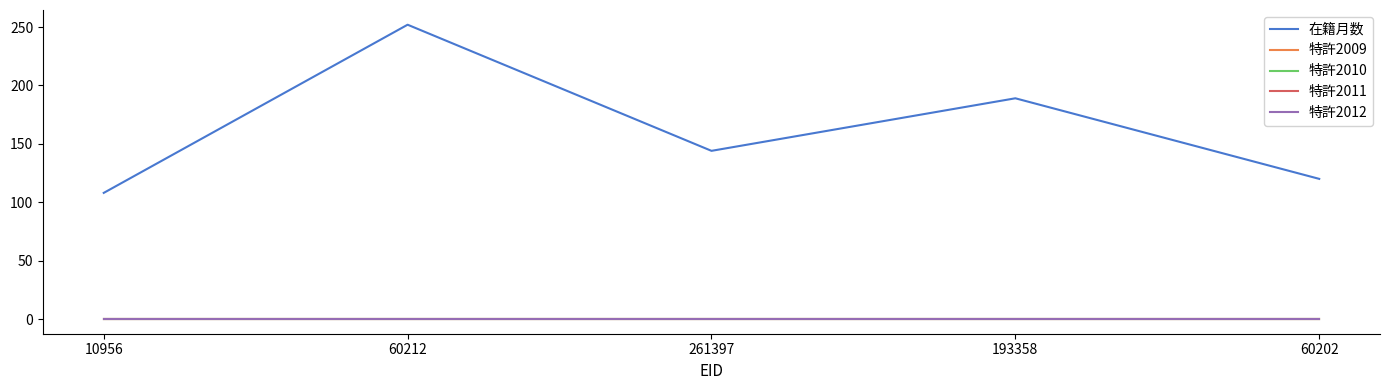

True or false: 特許2009 has a value of 0 at 261397.

True